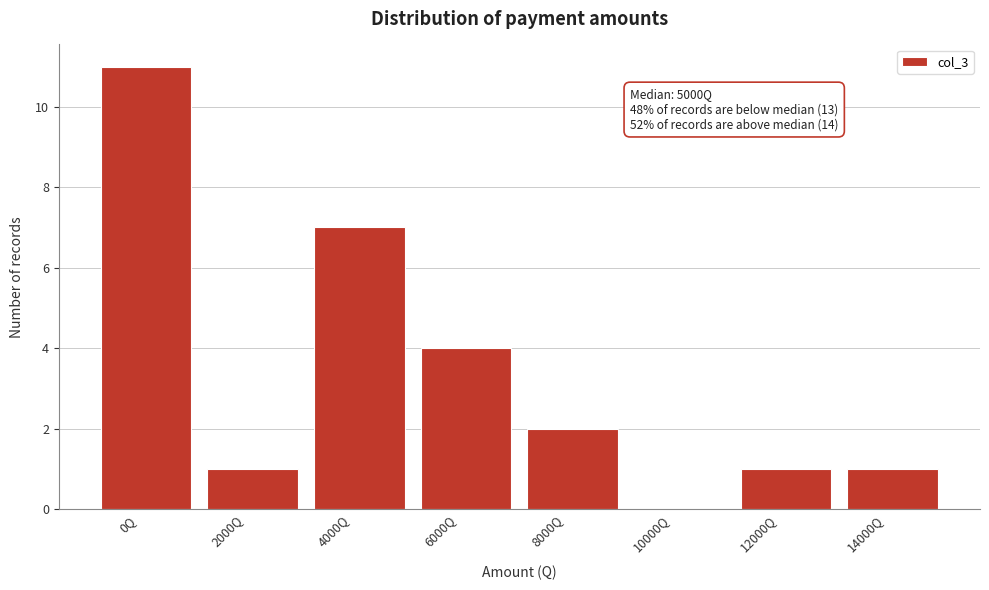

Reading left to right, what are all the values shown in this chart?

0Q=11	2000Q=1	4000Q=7	6000Q=4	8000Q=2	10000Q=0	12000Q=1	14000Q=1